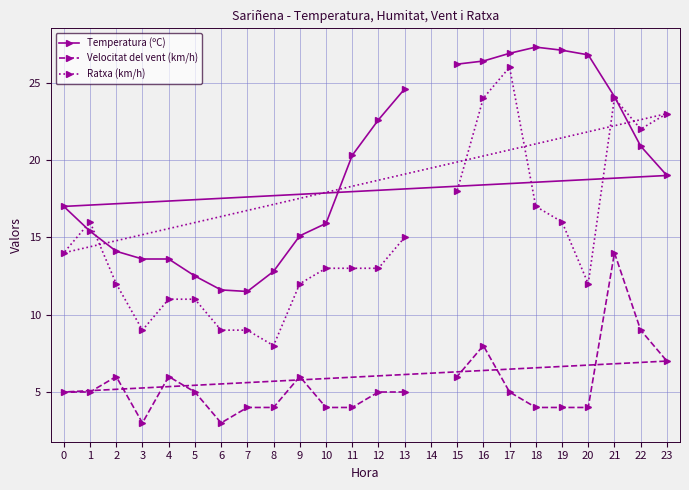

True or false: Temperatura (ºC) has a value of 9.5 at 10.

False